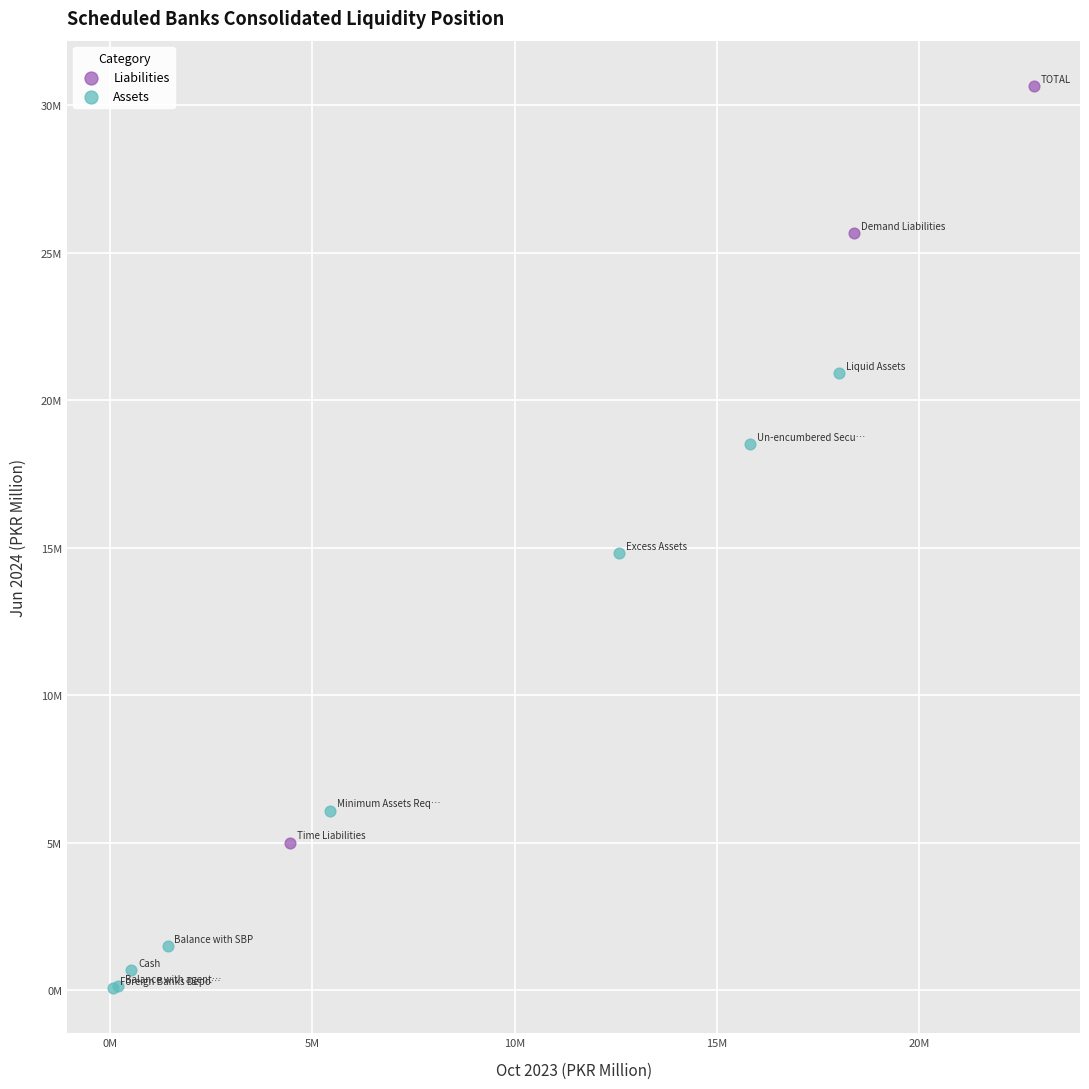

Which series contains the lowest Y value?

Assets